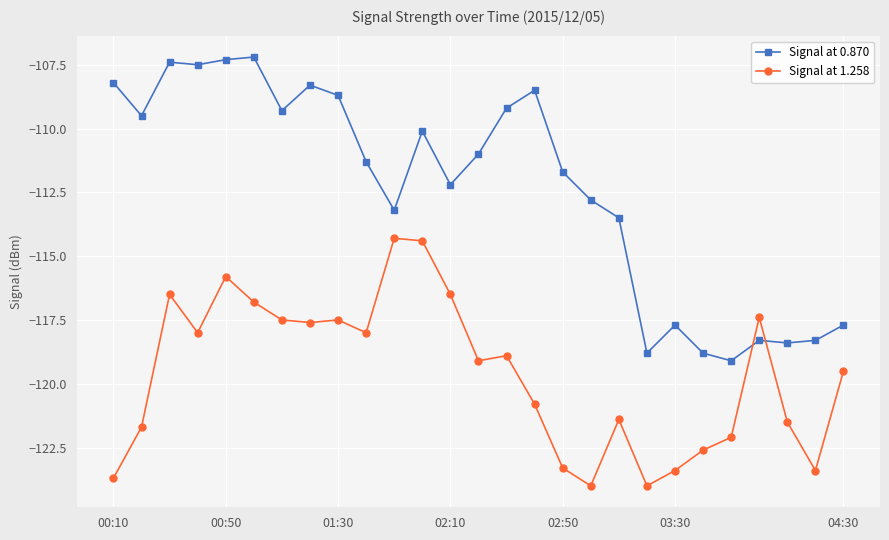

How many distinct data groups are displayed?

2